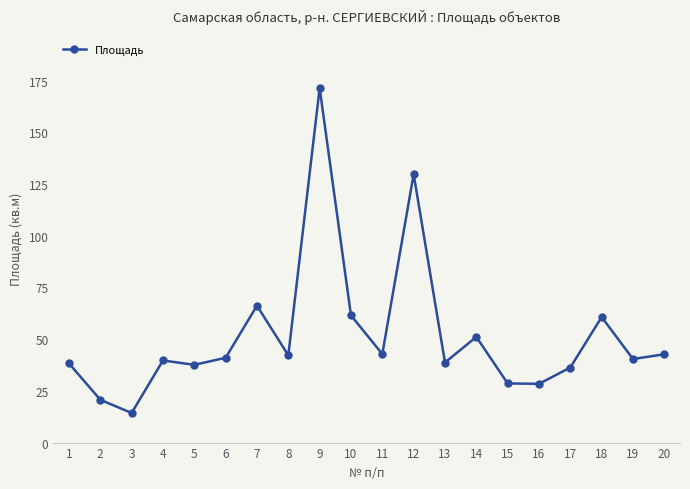

True or false: the data has more than 2 interior local peaks.

True